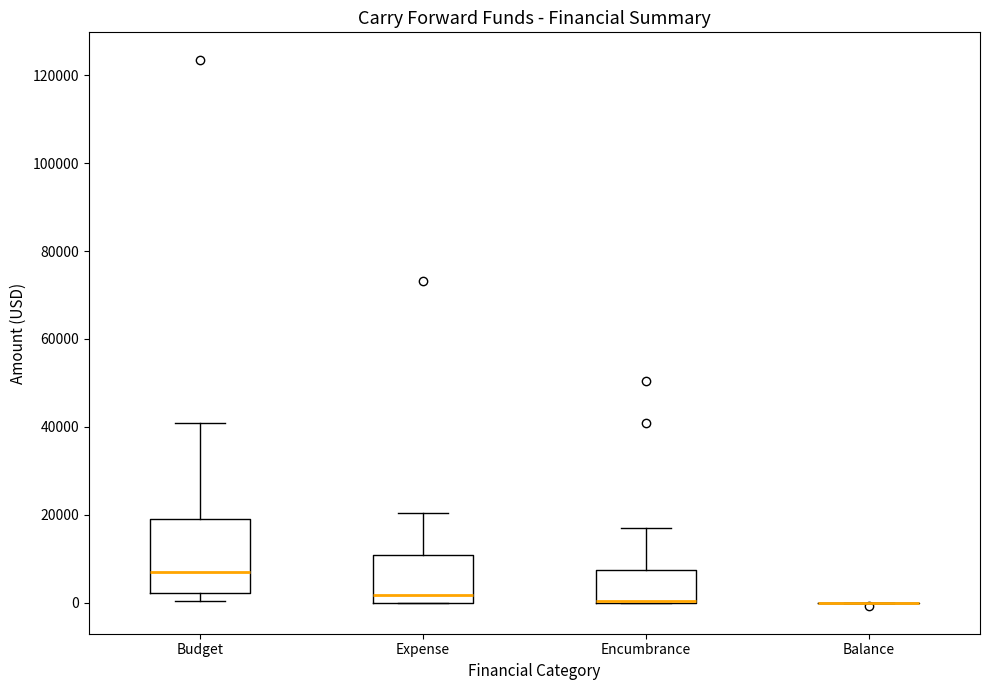

Reading left to right, transcribe this box plot: for each box, give where its median line is, the range the box spans, and where its two whiskers end, as read against the y-axis. The values are not printed on the chart, so give them approximately, as read against the axis.

Budget: median 8000, box 2000 to 18000, whiskers 0 to 40000
Expense: median 2000, box 0 to 10000, whiskers 0 to 20000
Encumbrance: median 0 (drawn on the box's lower edge), box 0 to 8000, whiskers 0 to 16000
Balance: box collapsed to a line at 0, whiskers 0 to 0